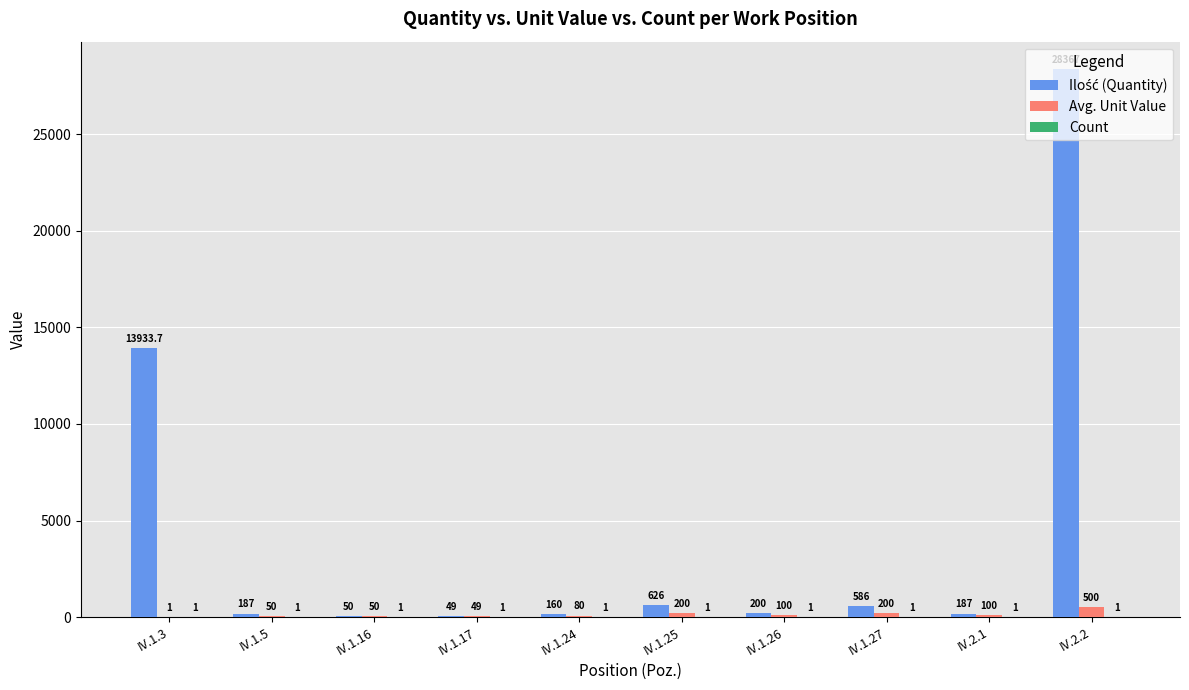

Which label corresponds to the largest value in the chart?

IV.2.2